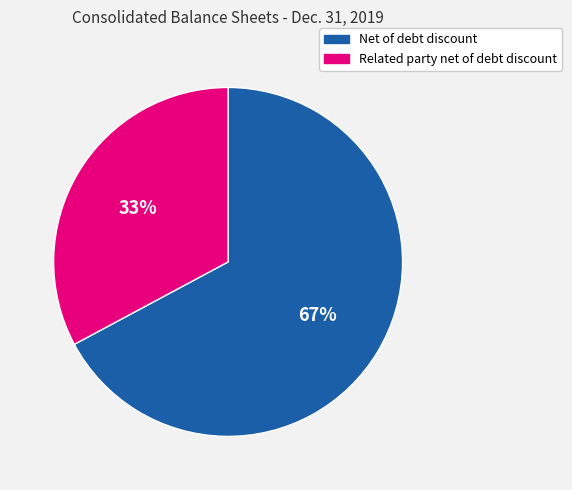

What is the majority slice?

Net of debt discount